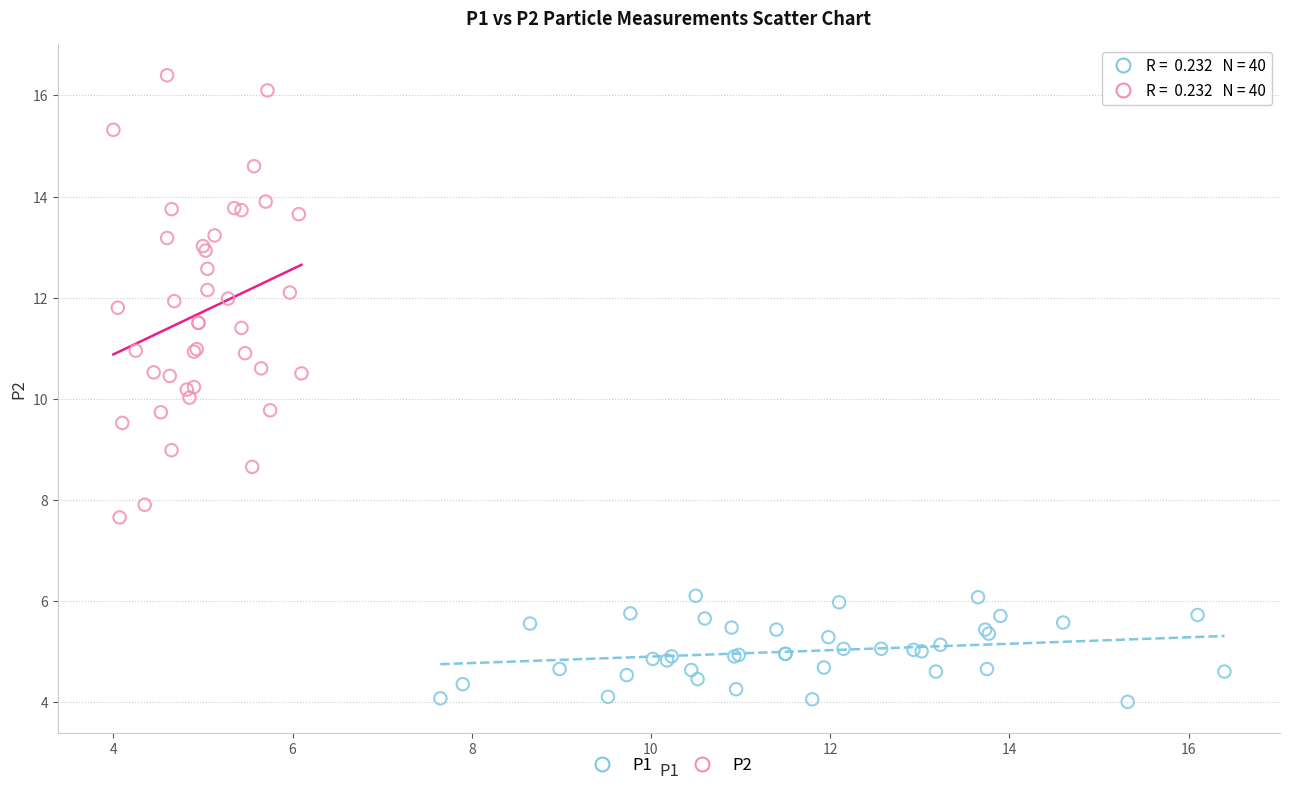

Which series reaches the maximum Y coordinate?

P2